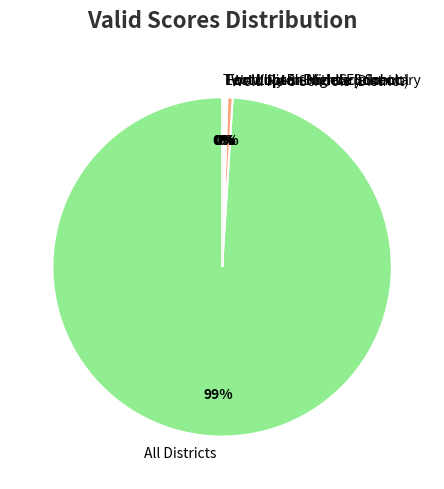

Is All Districts the majority of the pie?

Yes